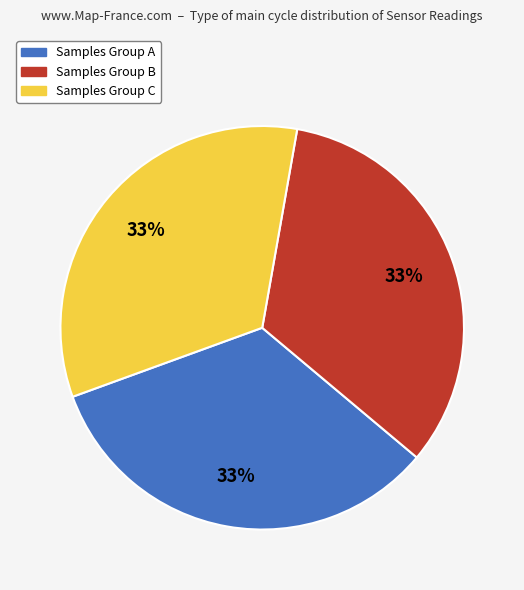

What is the ratio of the value at Samples Group A to the value at Samples Group B?

1.0